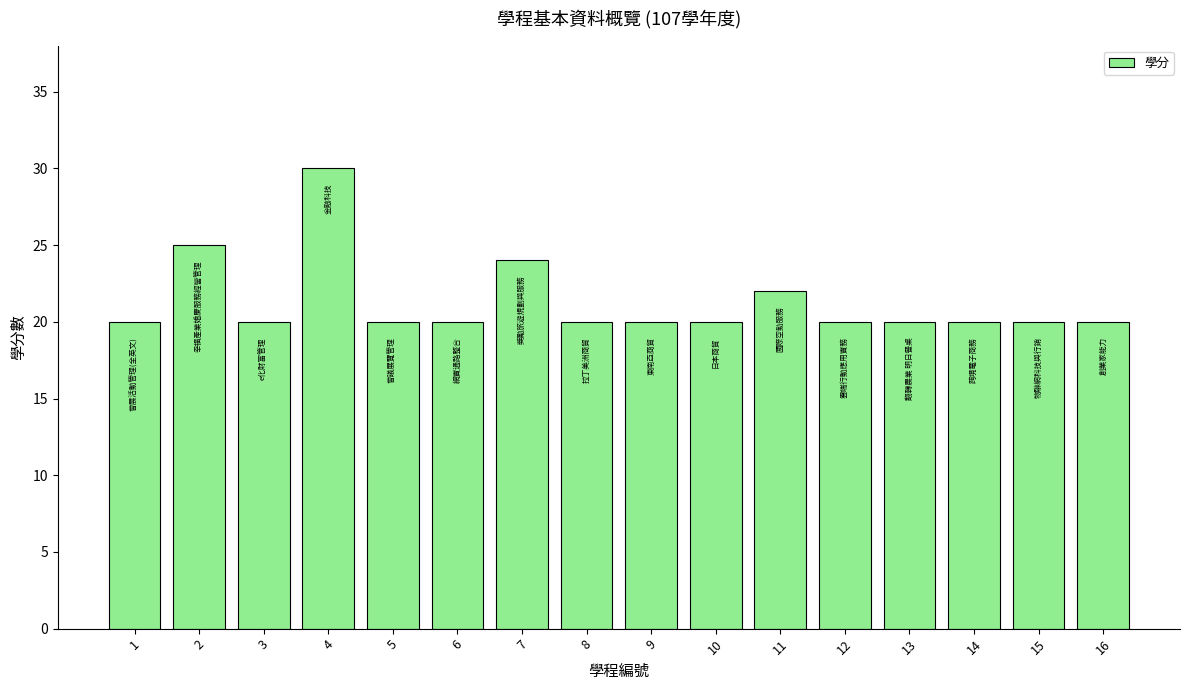

The chart shows a value of 17 at 2. True or false?

False